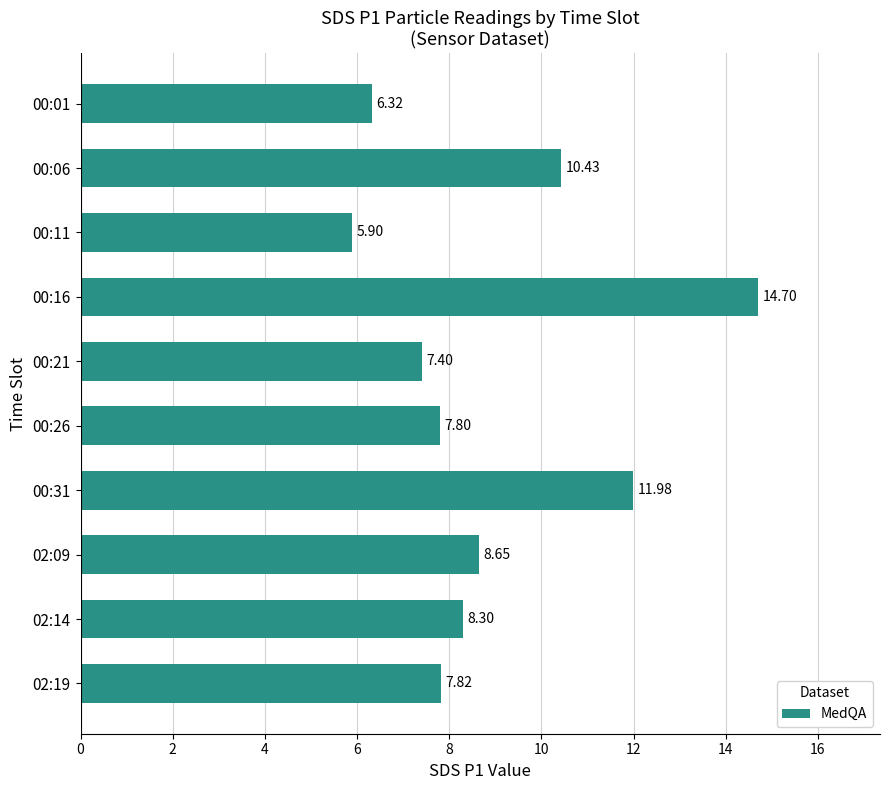

Approximately how many times larger is the value at 00:11 compared to 02:09?

0.7